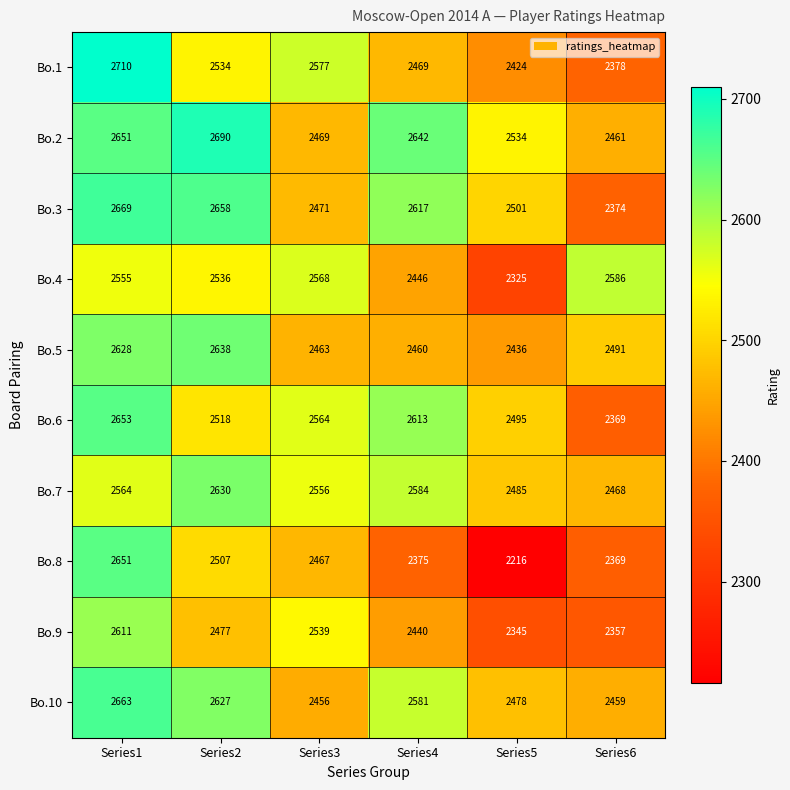

Rank the series by their maximum value, from lowest to highest.

Bo.4, Bo.9, Bo.7, Bo.5, Bo.8, Bo.6, Bo.10, Bo.3, Bo.2, Bo.1